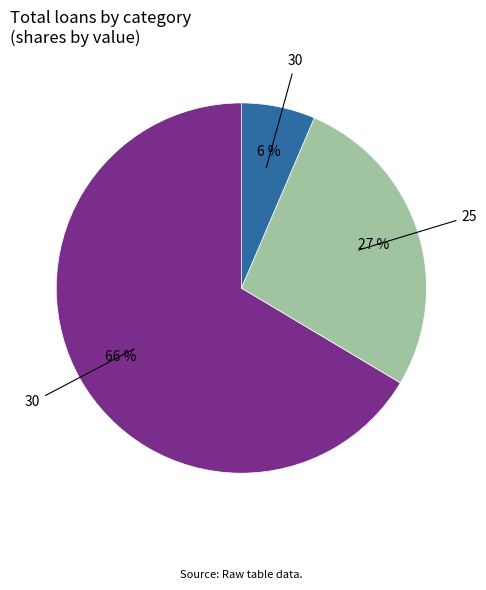

Is there any slice that represents more than half of the pie?

Yes